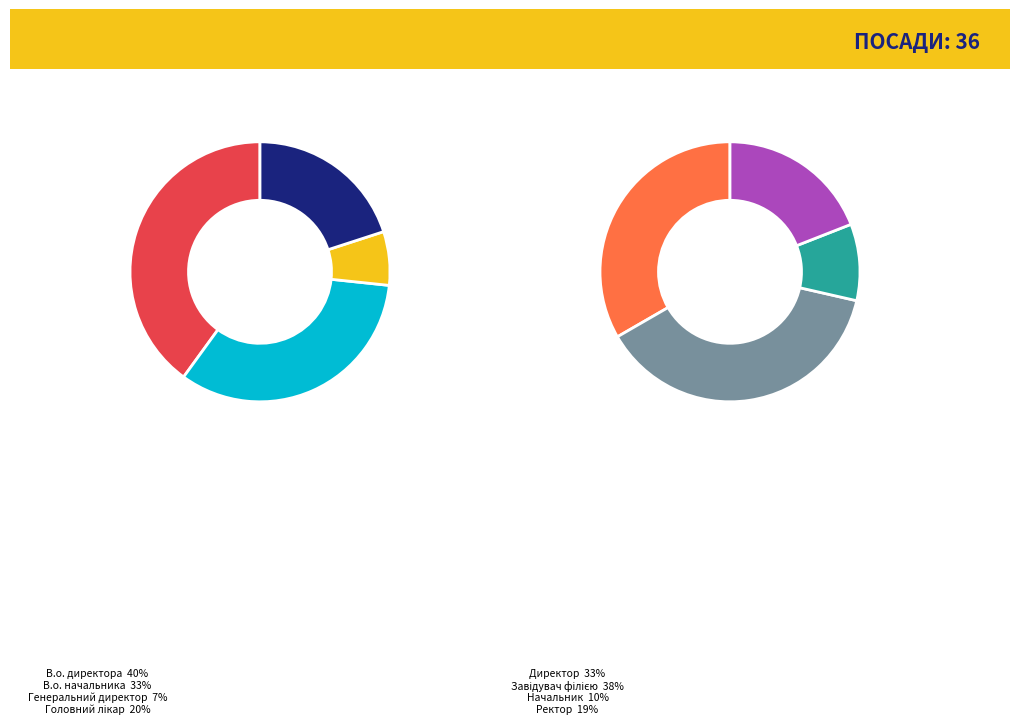

Is there any slice that represents more than half of the pie?

No